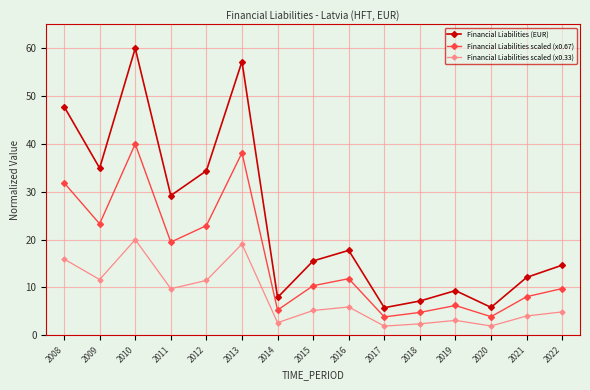

True or false: Financial Liabilities scaled (x0.67) and Financial Liabilities scaled (x0.33) cross at least once.

False